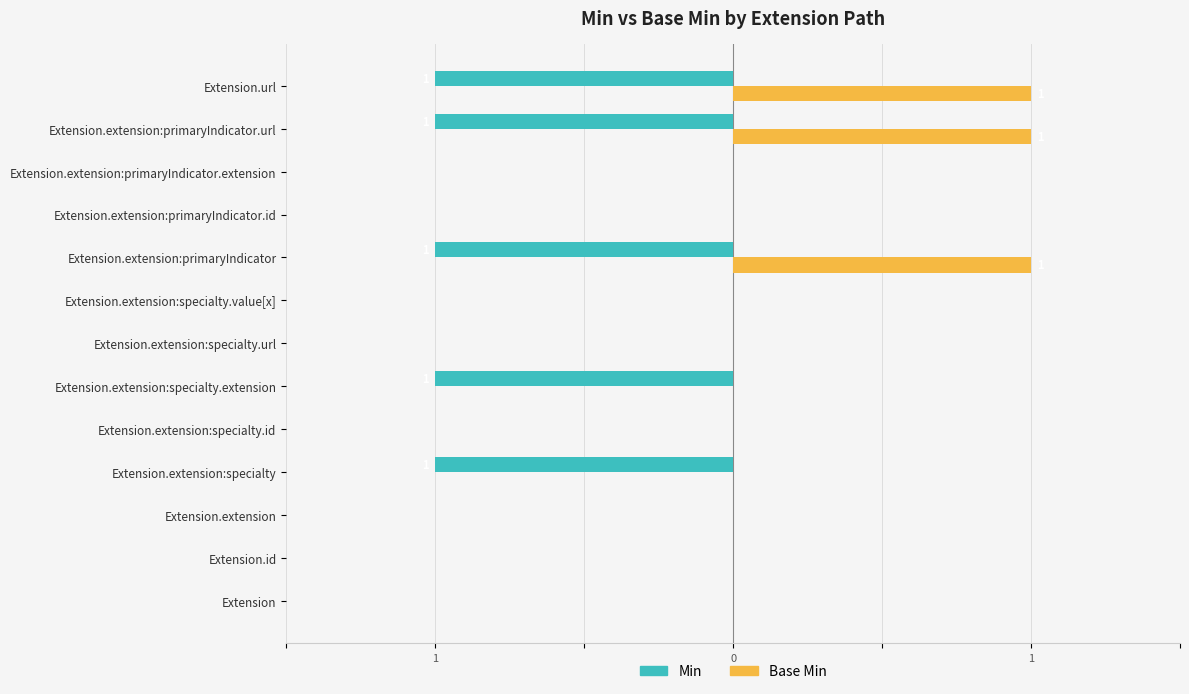

List the series in order of their overall mean, highest first.

Base Min, Min